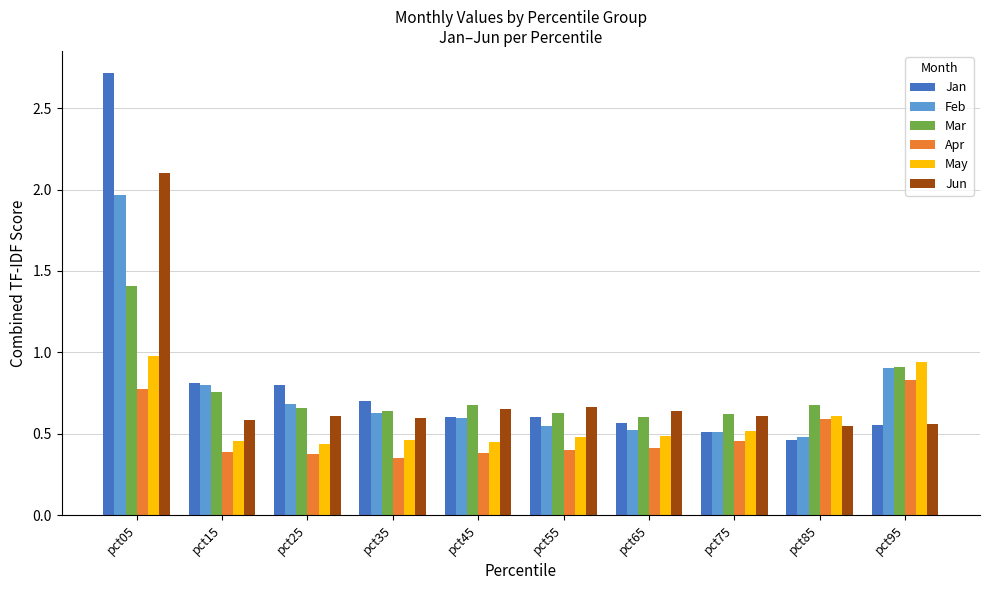

How many bars are there in total?

60